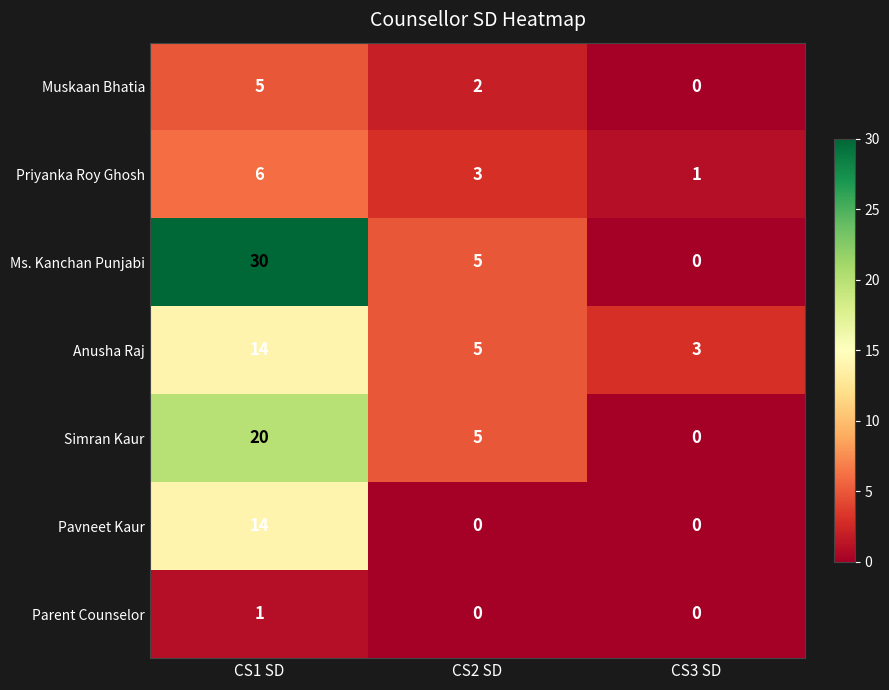

Is it true that Parent Counselor equals -1 at CS3 SD?

False